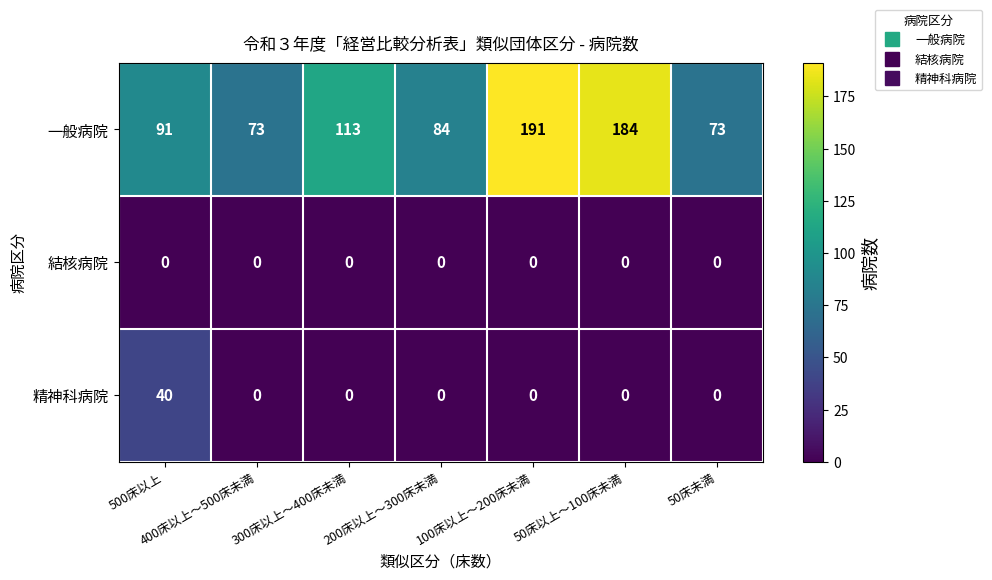

Which label corresponds to the largest value in the chart?

100床以上～200床未満